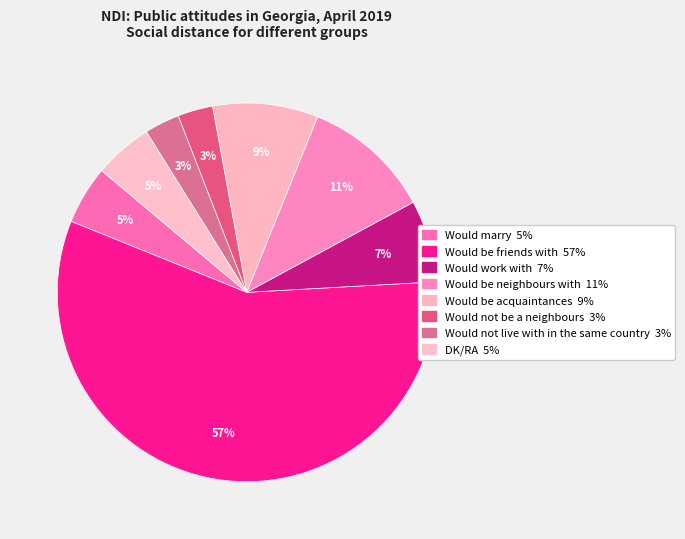

How many segments does this pie chart have?

8